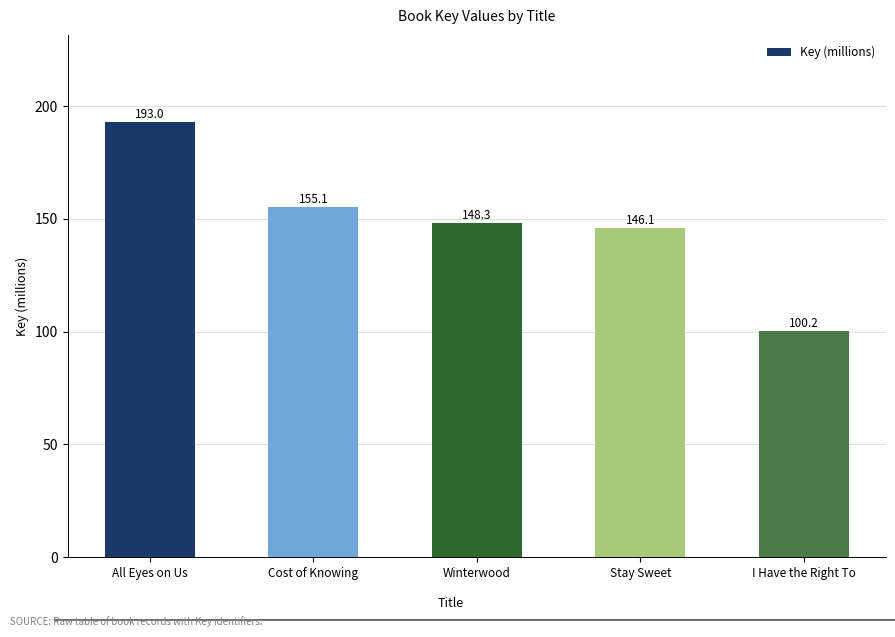

How many data points does each series have?

5